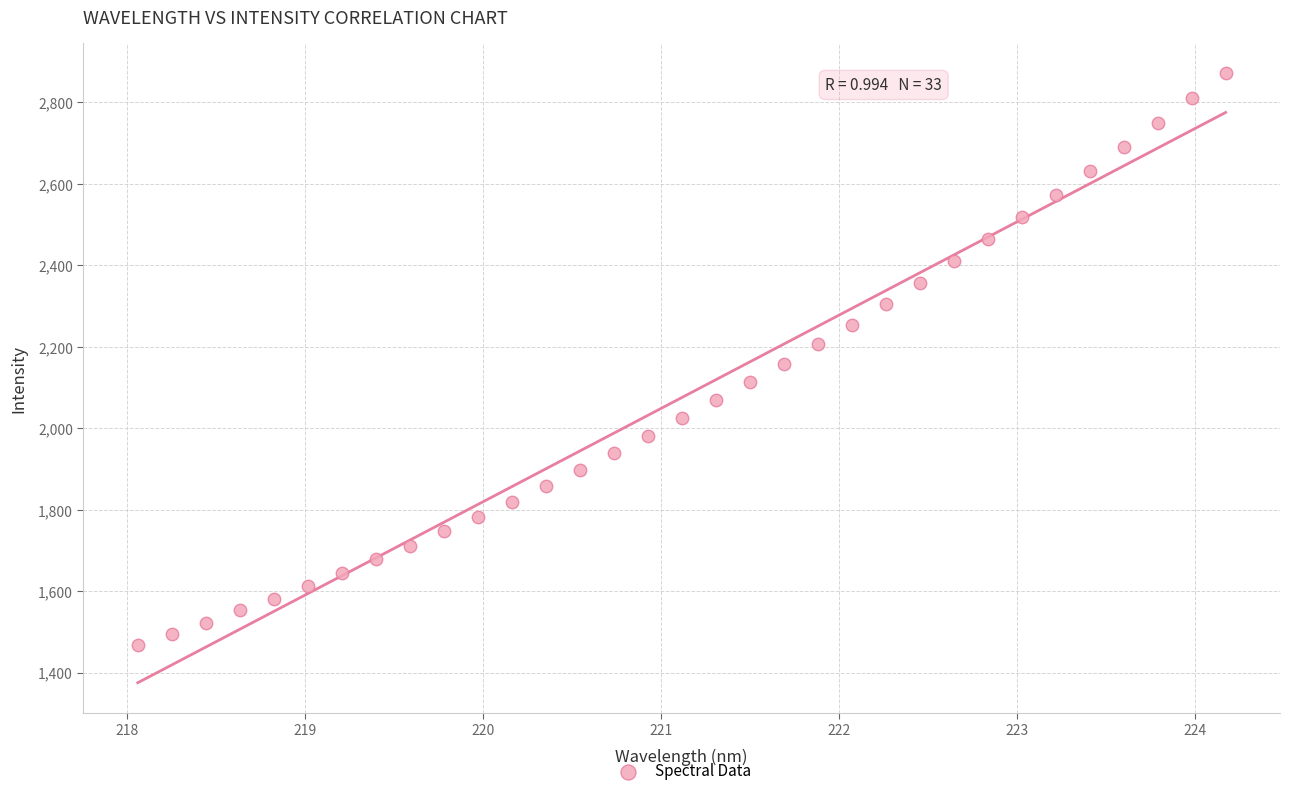

What is the range of X values (max minus min)?

6.1